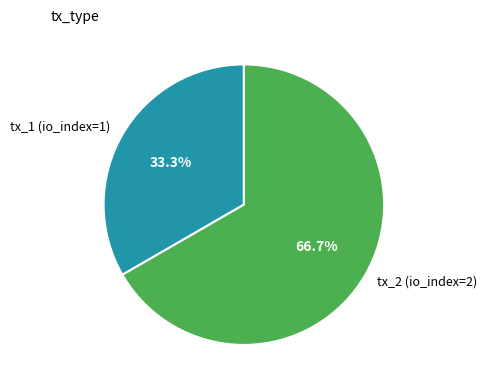

Count the number of slices in the pie.

2